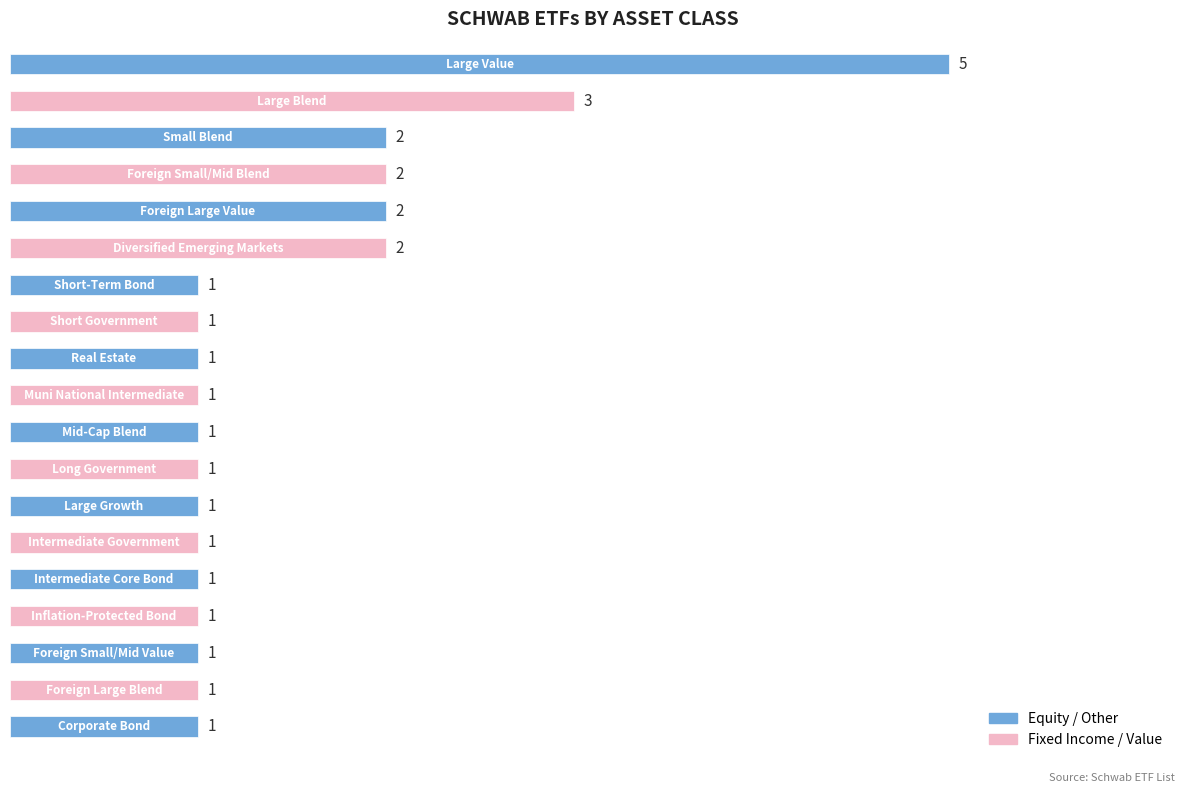

What is the sum of all values?

29